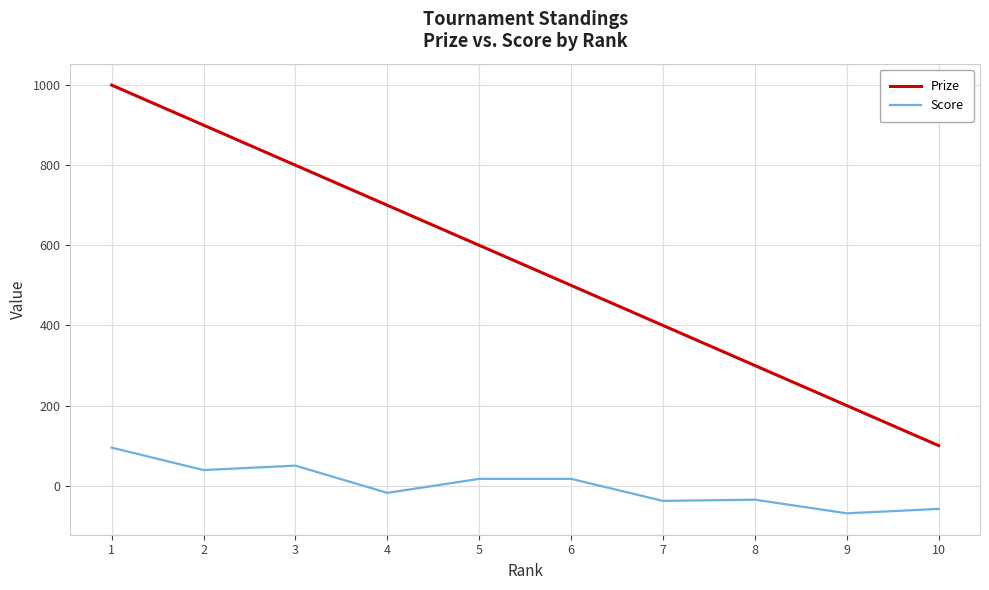

At 2, list the series in order from smallest to largest.

Score, Prize